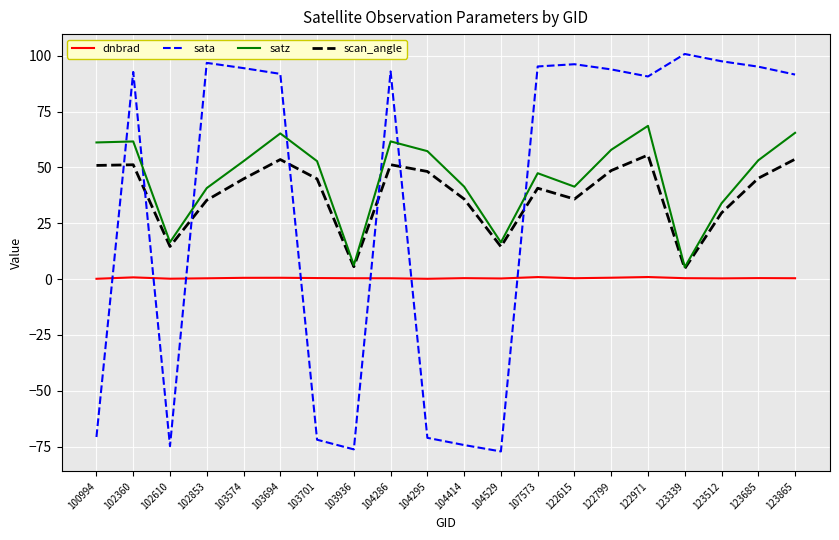

What is the average value of the scan_angle series?

38.2